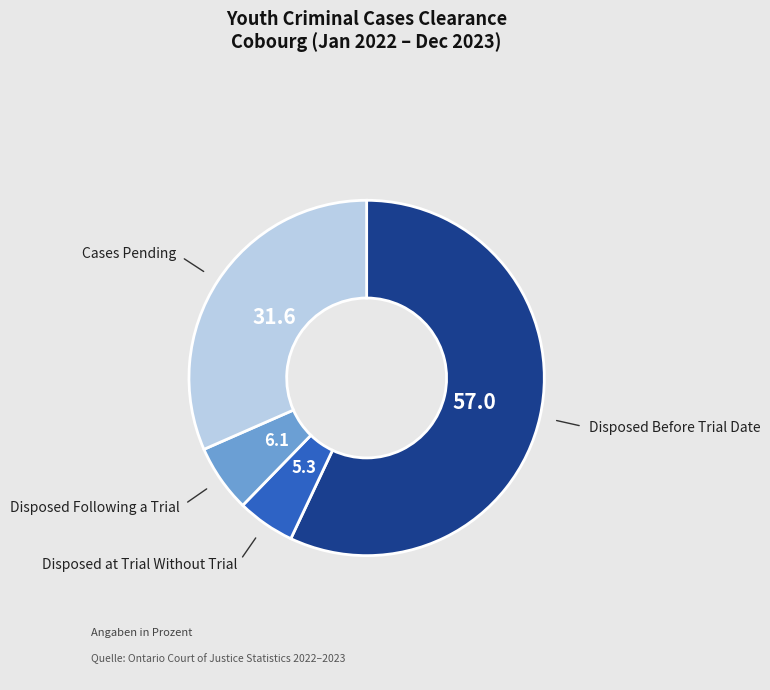

Which has a higher value, Disposed at Trial Without Trial or Disposed Following a Trial?

Disposed Following a Trial